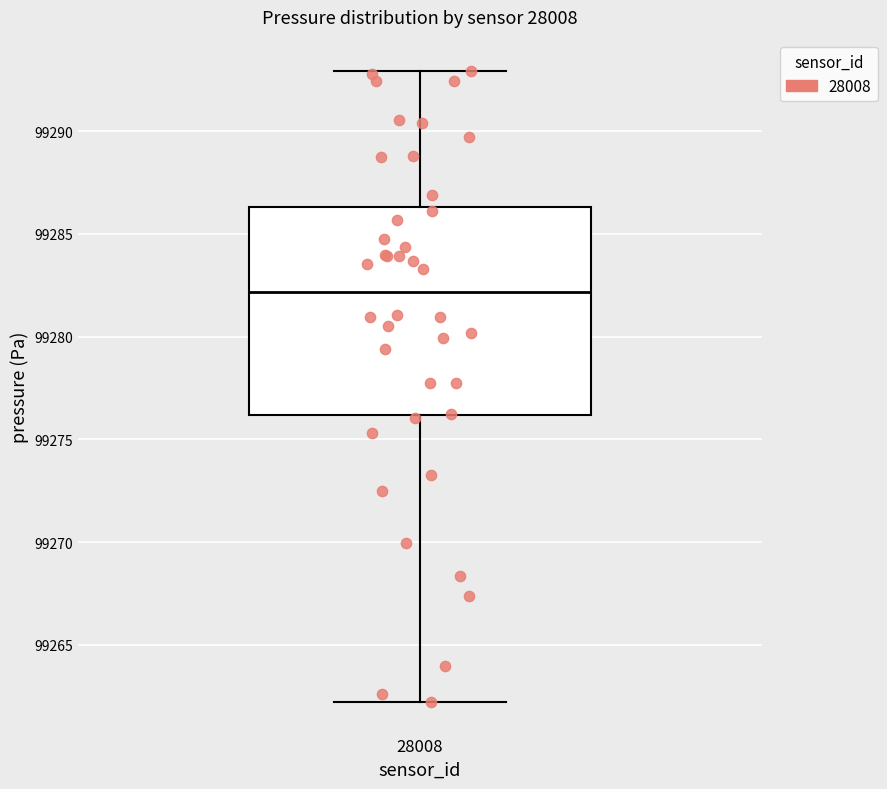

Transcribe this box plot: give where the median line is, the range the box spans, and where the two whiskers end, as read against the y-axis. The values are not printed on the chart, so give them approximately, as read against the axis.

median 99282.0, box 99276.0 to 99286.5, whiskers 99262.0 to 99293.0